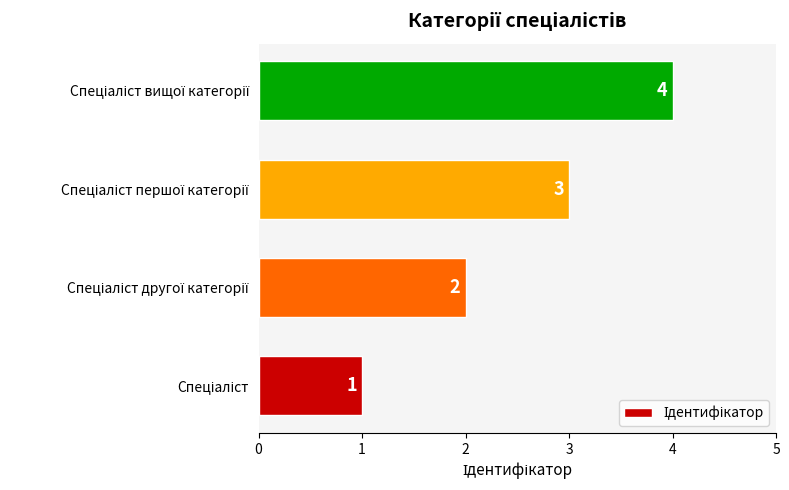

What is the maximum value shown in the chart?

4